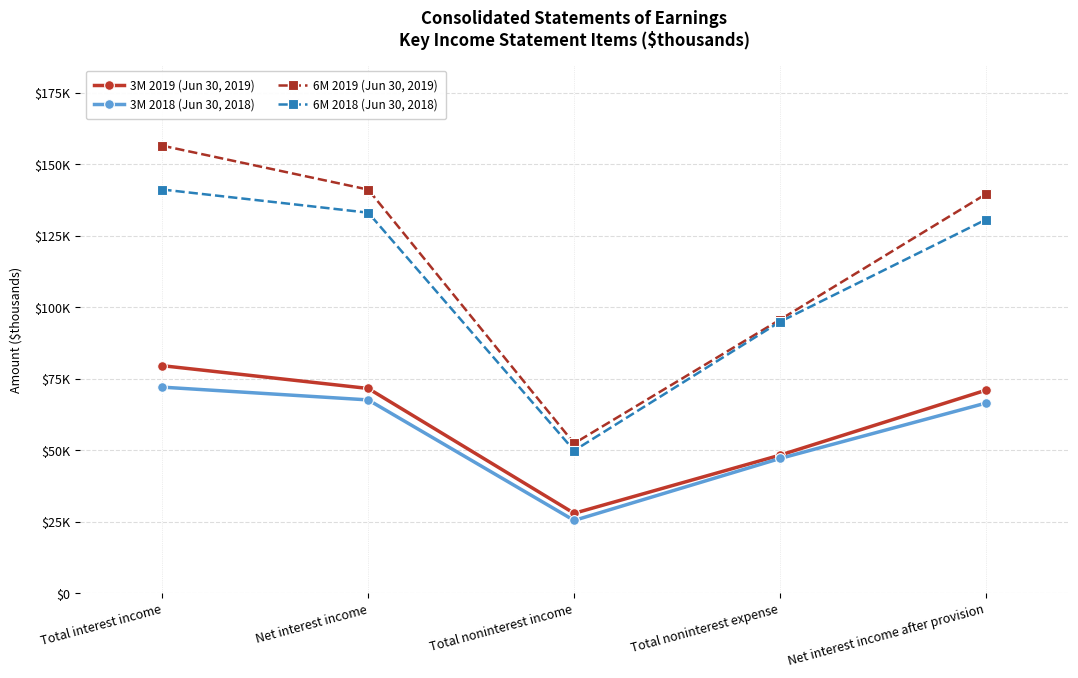

Which series has the largest total across all categories?

6M 2019 (Jun 30, 2019)